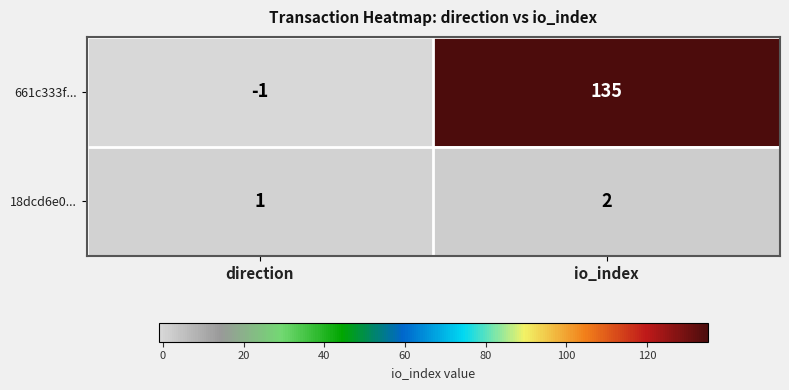

What is the sum of all 18dcd6e0... values?

3